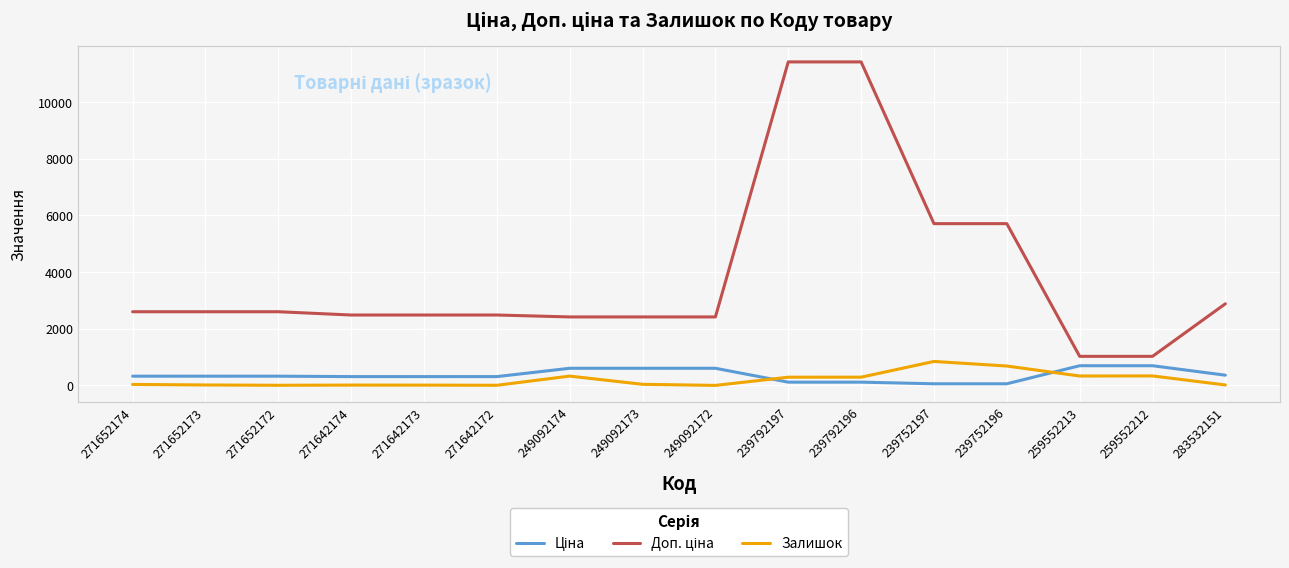

True or false: Залишок has a value of 416.5 at 249092172.

False